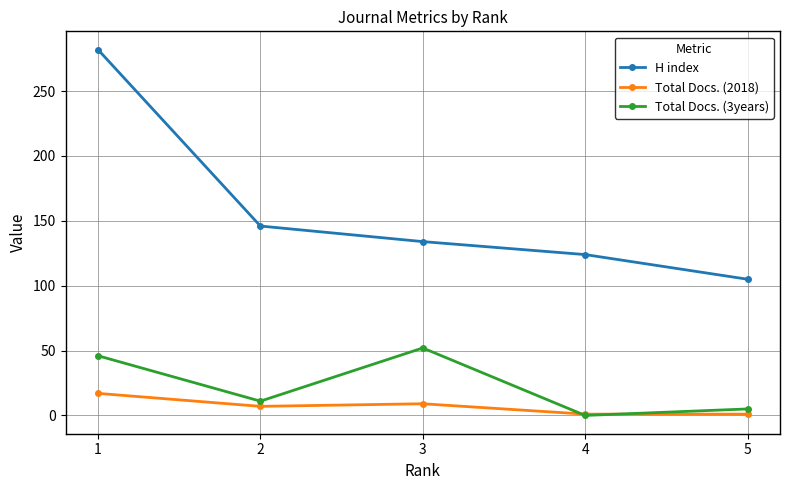

At which label is H index closest to 193?

2